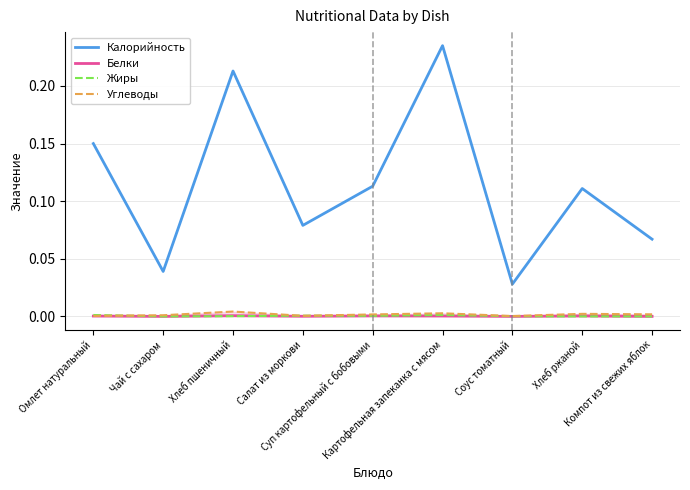

The value of Жиры at Чай с сахаром is 0.0. True or false?

True